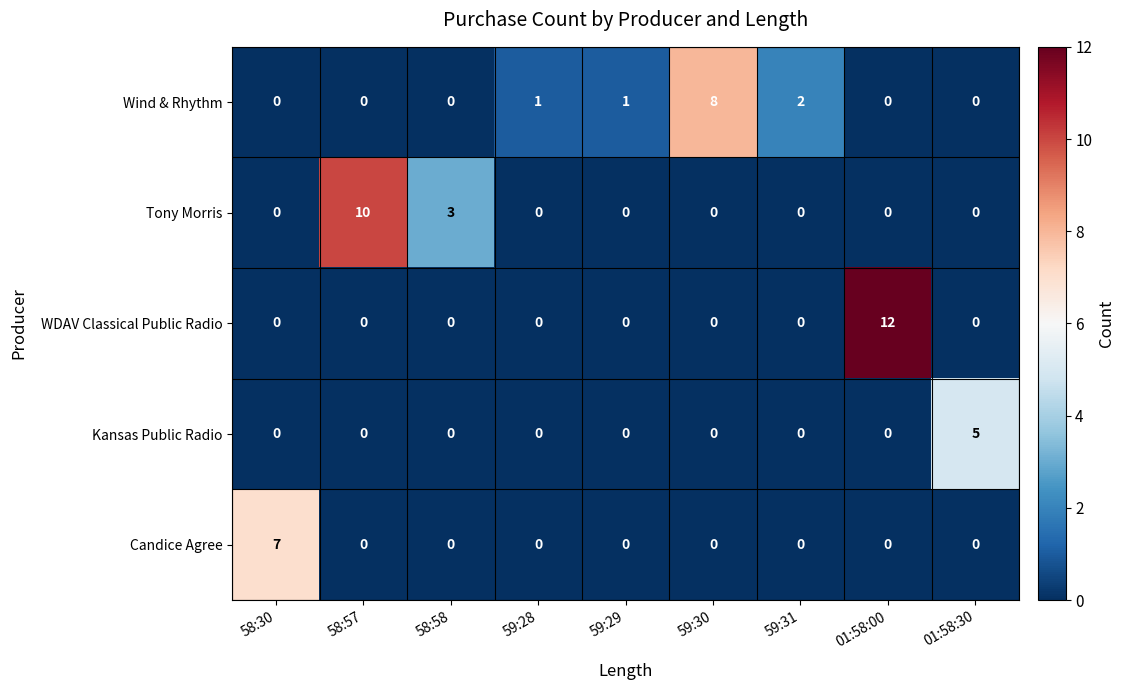

The value of Wind & Rhythm at 59:31 is 0. True or false?

False